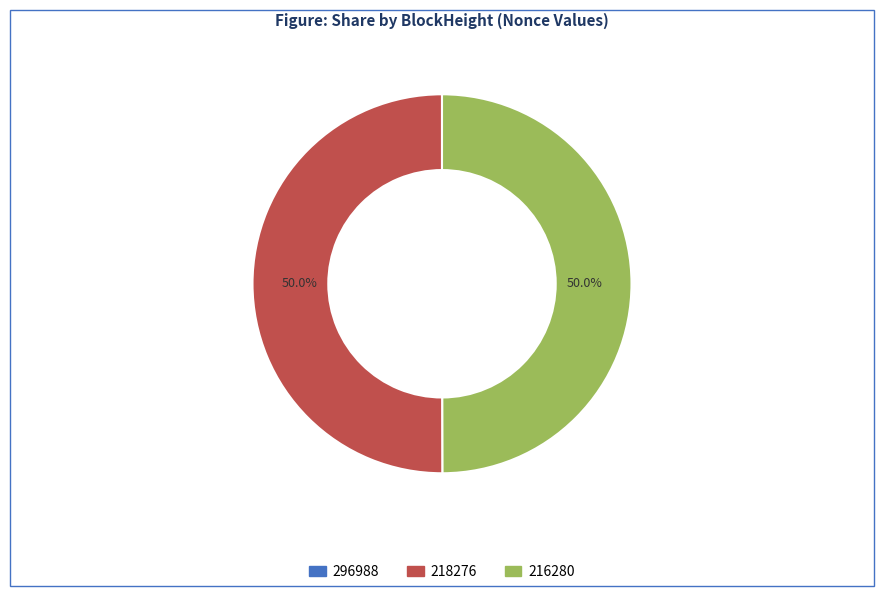

Approximately how many times larger is the value at 216280 compared to 218276?

1.0